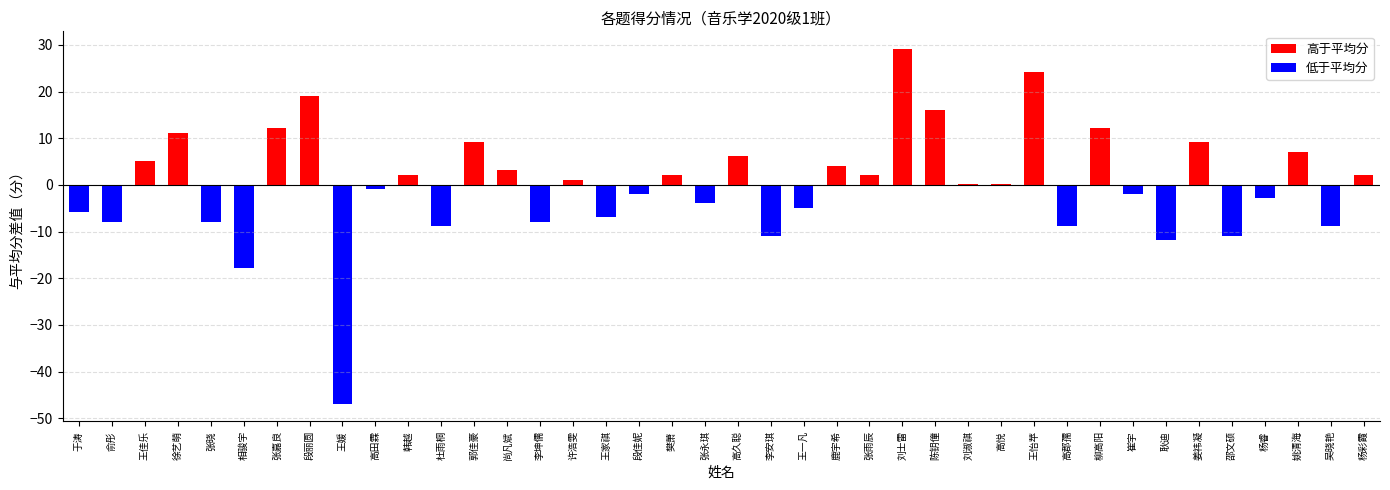

Which has a higher value, 郭佳豪 or 段佳妮?

郭佳豪